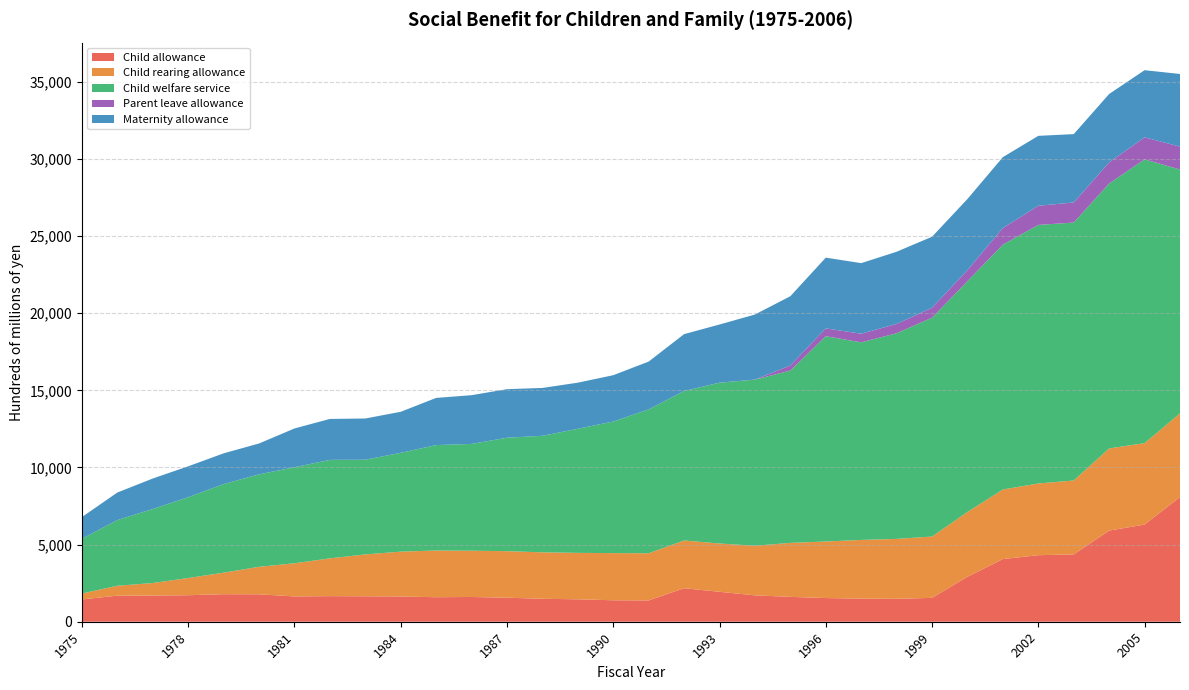

Reading left to right, what are all the values shown in this chart?

Child allowance: 1444.3	1690.6	1694.9	1719.2	1784.5	1777.7	1640.8	1659.7	1649.7	1636.6	1589.4	1604.7	1558.0	1487.8	1454.4	1390.8	1381.4	2173.3	1941.6	1709.8	1611.7	1535.6	1497.0	1485.6	1547.1	2917.0	4061.9	4314.6	4365.2	5909.2	6299.6	8084.0
Child rearing allowance: 385.1	642.0	814.5	1114.4	1395.5	1782.2	2148.8	2449.1	2715.4	2907.8	3027.4	2999.6	3016.2	3012.1	3010.7	3058.5	3057.8	3094.0	3129.9	3218.4	3500.2	3665.7	3807.2	3884.5	3976.6	4199.5	4511.7	4649.1	4792.5	5327.2	5279.4	5428.2
Child welfare service: 3548.7	4257.9	4801.7	5242.6	5743.5	5998.2	6224.9	6385.7	6138.1	6407.6	6836.1	6924.8	7356.3	7554.8	8046.1	8532.0	9326.9	9690.7	10424.3	10767.9	11177.5	13312.4	12809.4	13336.3	14188.3	14963.3	15875.9	16763.7	16722.6	17178.0	18399.4	15807.5
Parent leave allowance: 0.0	0.0	0.0	0.0	0.0	0.0	0.0	0.0	0.0	0.0	0.0	0.0	0.0	0.0	0.0	0.0	0.0	0.0	6.0	5.2	326.8	507.0	558.7	603.3	642.7	721.3	1078.0	1241.2	1304.3	1369.8	1427.8	1486.7
Maternity allowance: 1407.0	1786.4	1974.6	2000.2	1993.8	1998.8	2515.4	2652.7	2673.8	2658.6	3058.3	3159.5	3147.8	3102.9	2987.6	3002.6	3101.3	3687.8	3769.5	4216.5	4488.9	4585.7	4577.5	4678.1	4607.5	4608.4	4596.0	4533.4	4430.4	4433.7	4352.8	4707.2